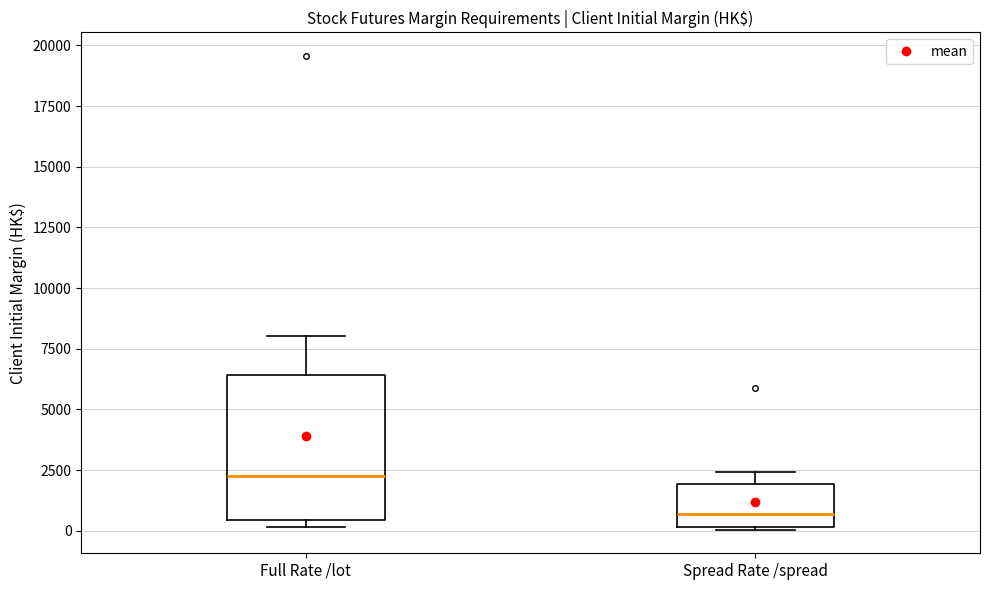

Where does the median line of the box for Full Rate /lot sit on the y-axis? The values are not printed on the chart, so give them approximately, as read against the axis.

2500